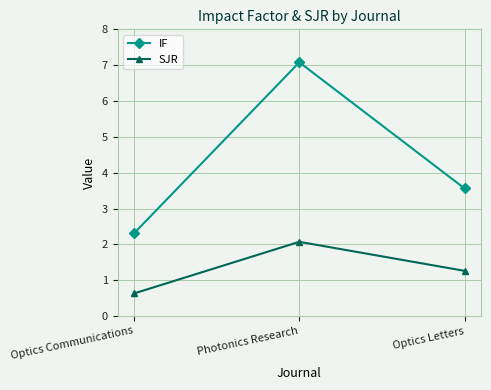

Is it true that SJR equals 1.3 at Optics Letters?

True